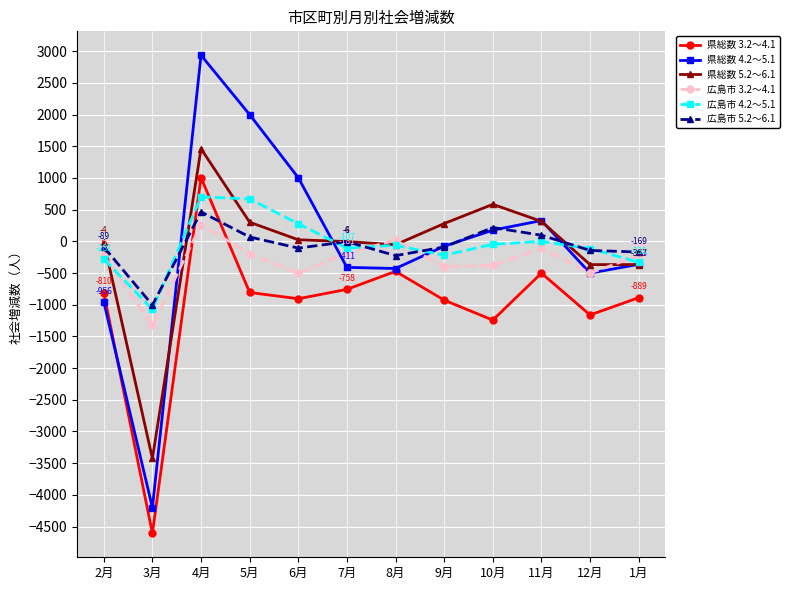

What is the label of the 8th point from the left?

9月